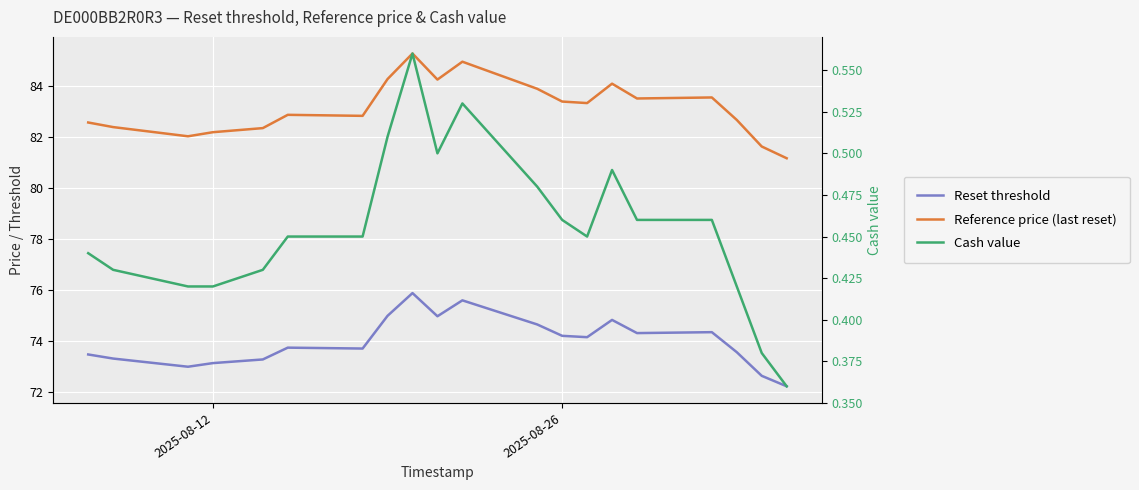

How many data points in Reset threshold are above 74?

10